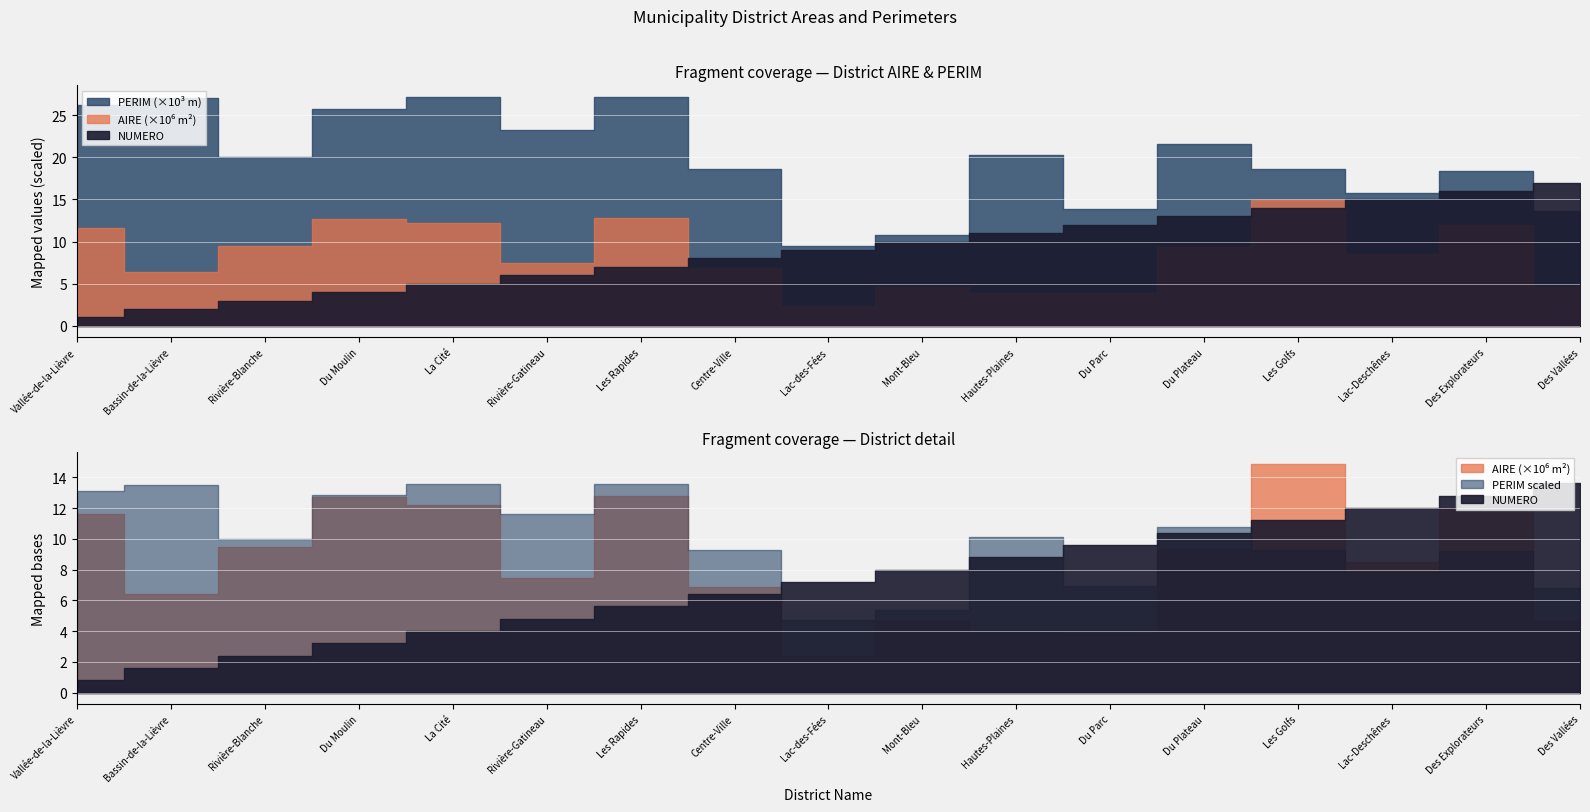

What is the value of the NUMERO point at the 3rd from the left?

3.0